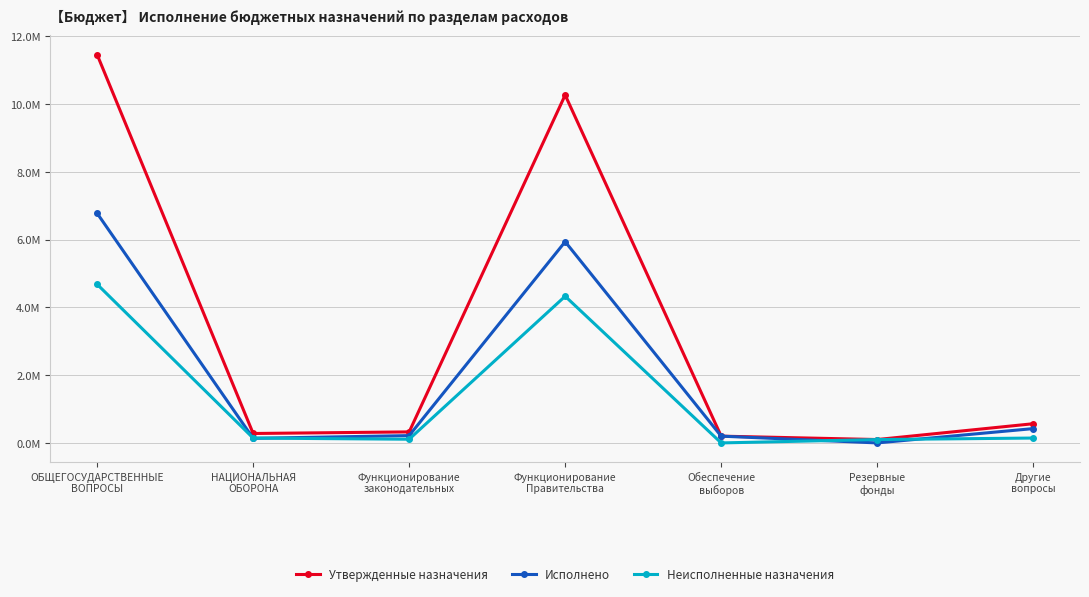

The Утвержденные назначения series shows 45967.1 at Резервные
фонды. True or false?

False